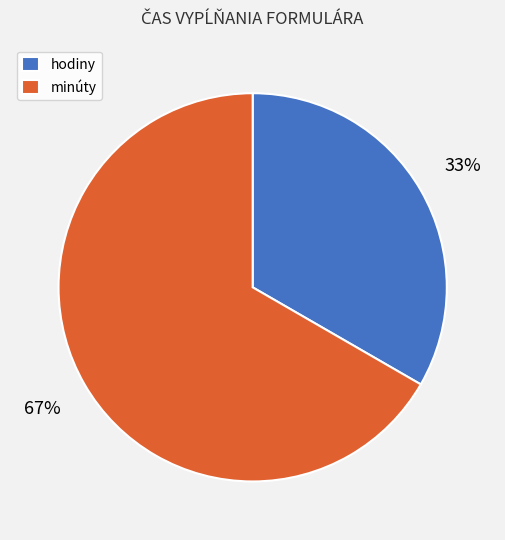

Is the sum of hodiny and minúty greater than half?

Yes